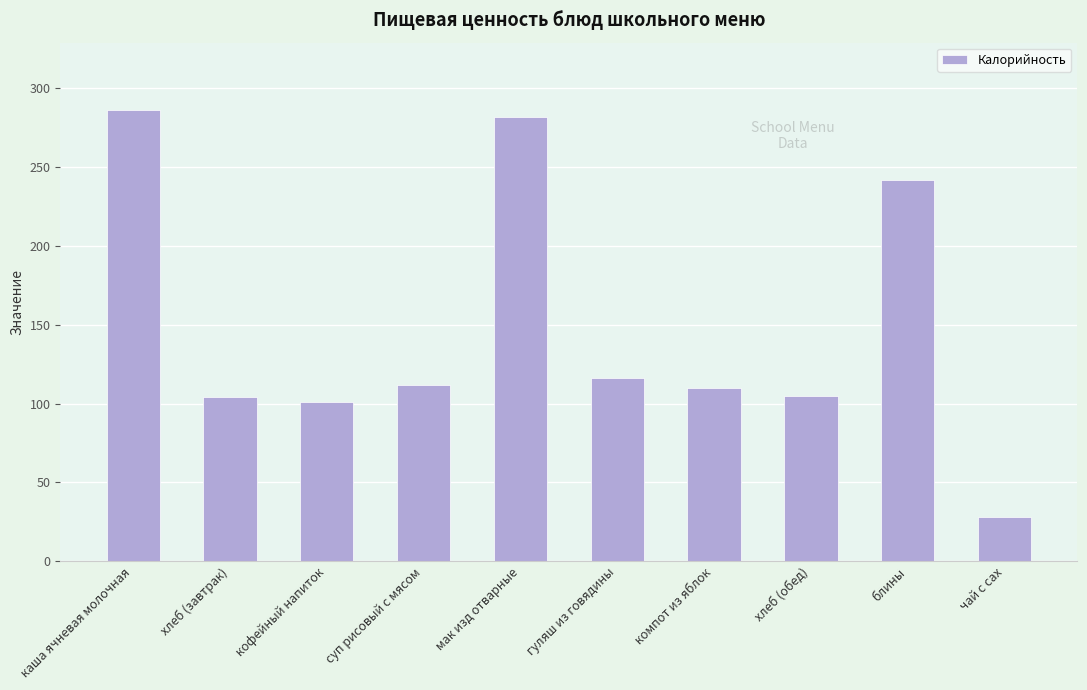

What is the difference between the second highest and second lowest values?

181.0